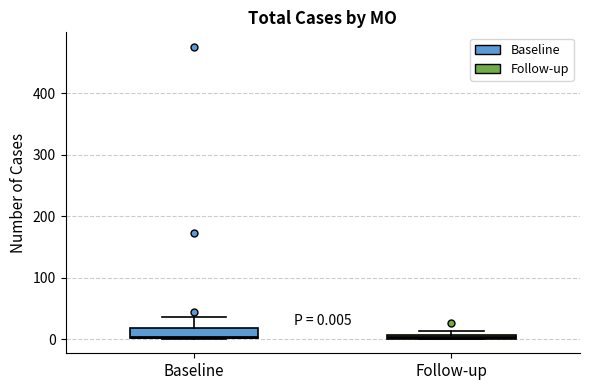

Comparing the boxes themselves (not the whiskers), which one is the tallest?

Baseline